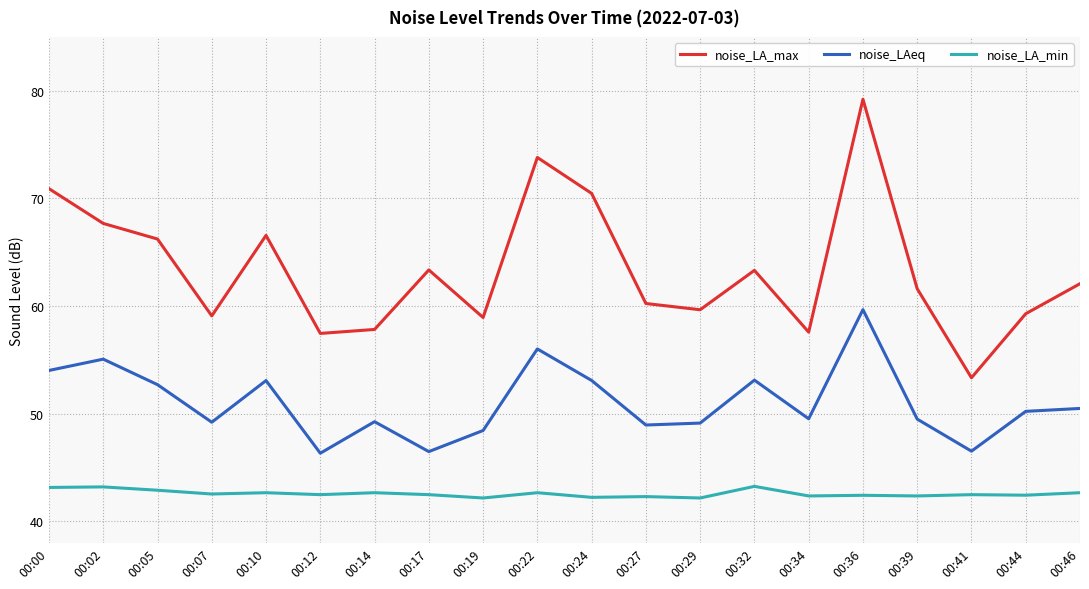

Rank the series by their maximum value, from highest to lowest.

noise_LA_max, noise_LAeq, noise_LA_min